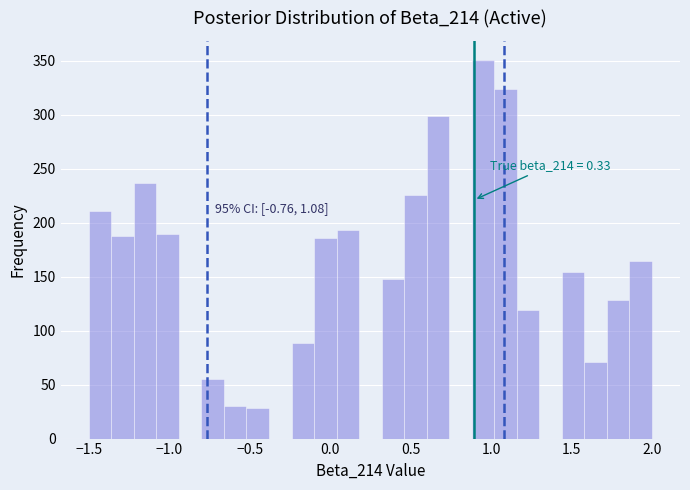

Read against the x-axis, roughly where is the centre of the tallest bar?

0.95